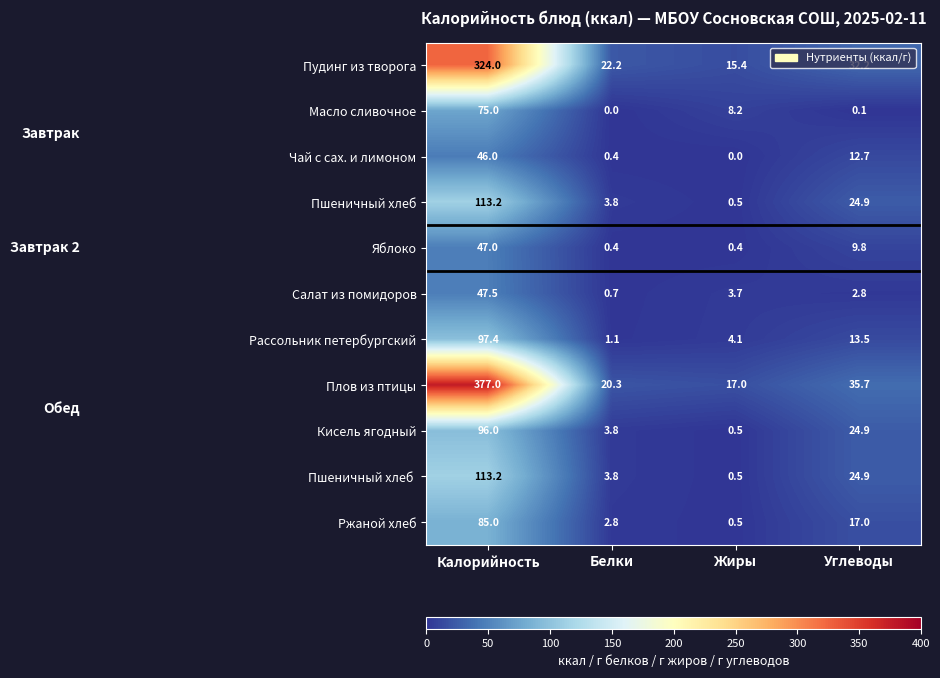

What is the lowest value of the Салат из помидоров series?

0.7